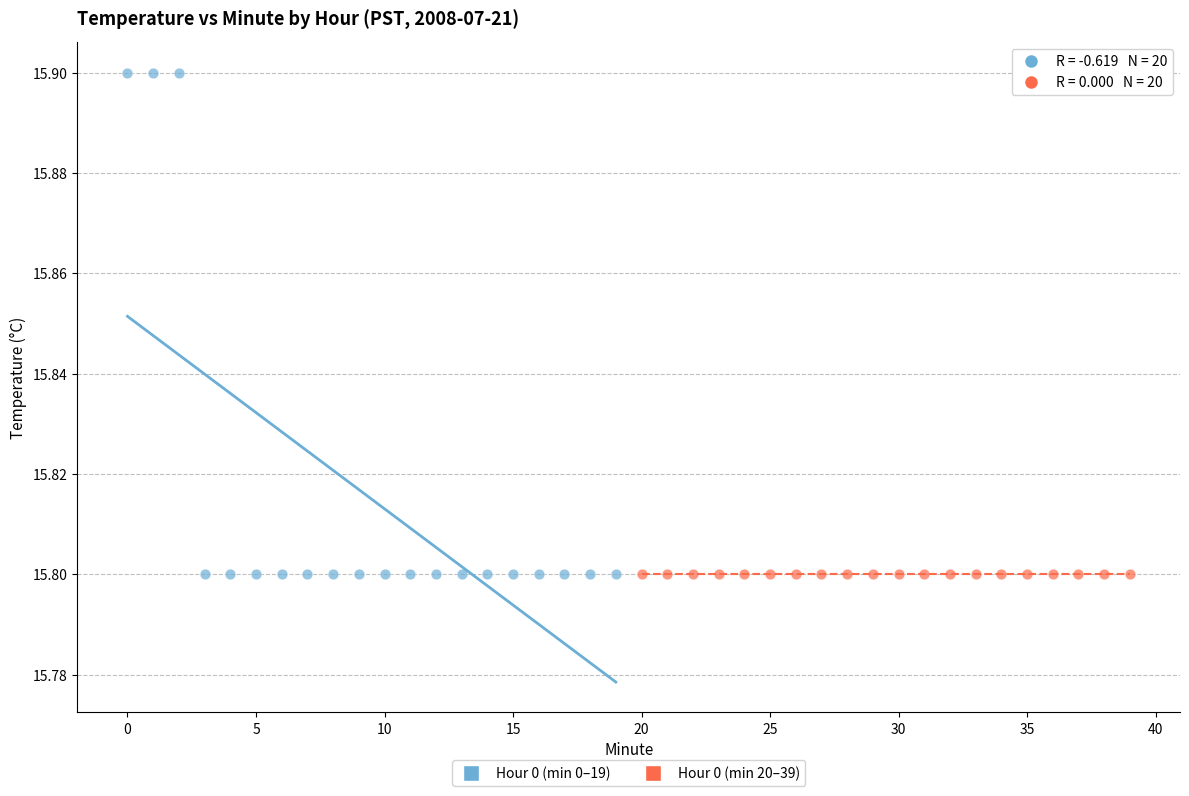

Which series contains the highest Y value?

Hour 0 (min 0–19)